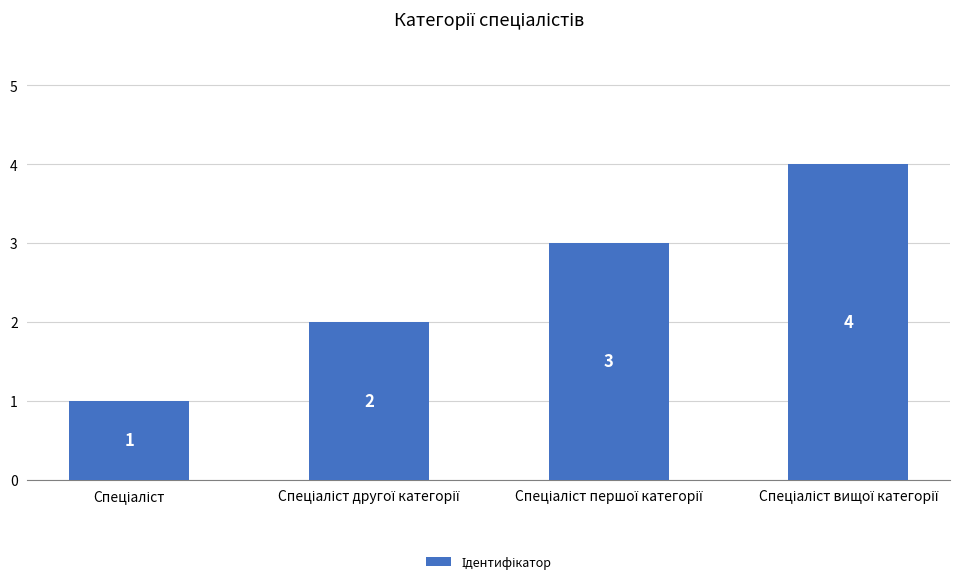

What is the value of the 2nd bar from the left?

2